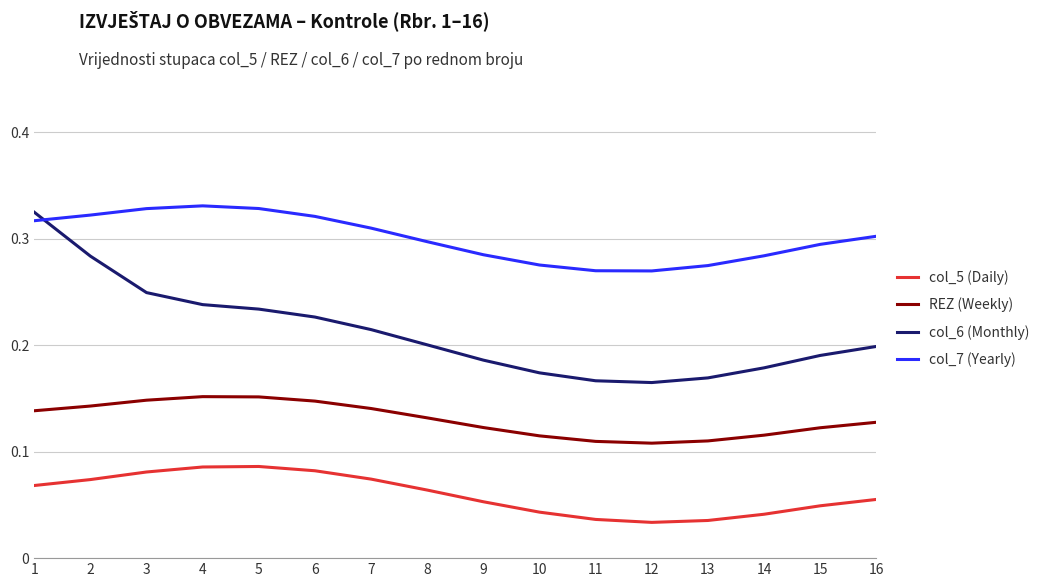

Which series has the largest range (max minus min)?

col_6 (Monthly)